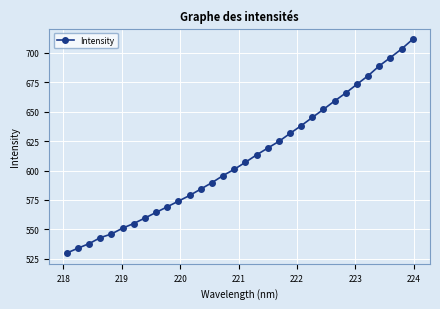

What is the value of the 1st point from the left?

529.9